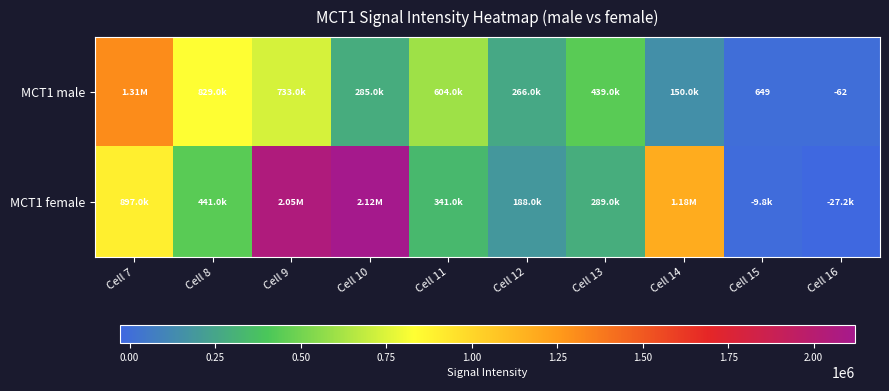

List the series in order of their peak value, highest first.

MCT1 female, MCT1 male